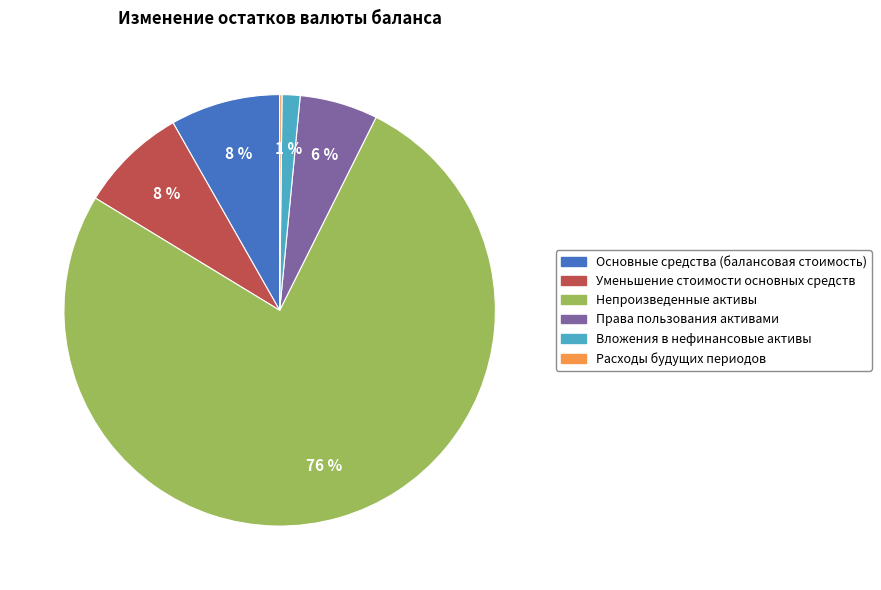

To the nearest percent, what is the average slice percentage?

17%